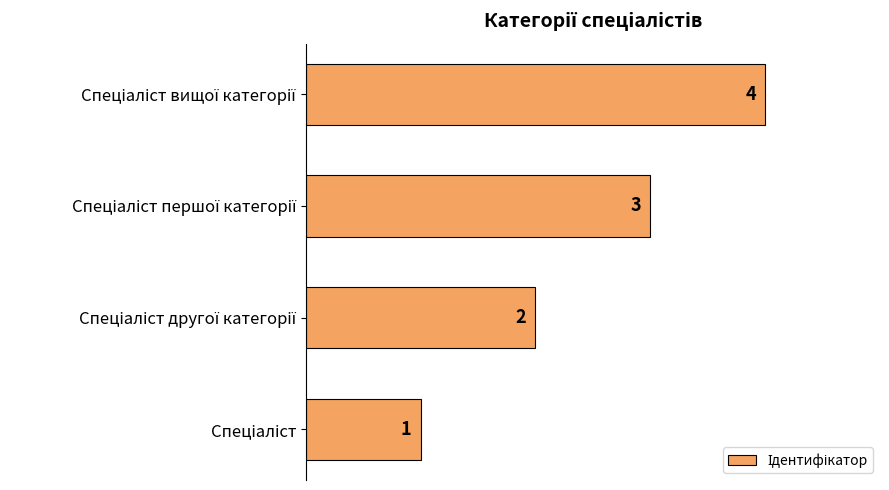

Count the values in the range 2 to 4.

3